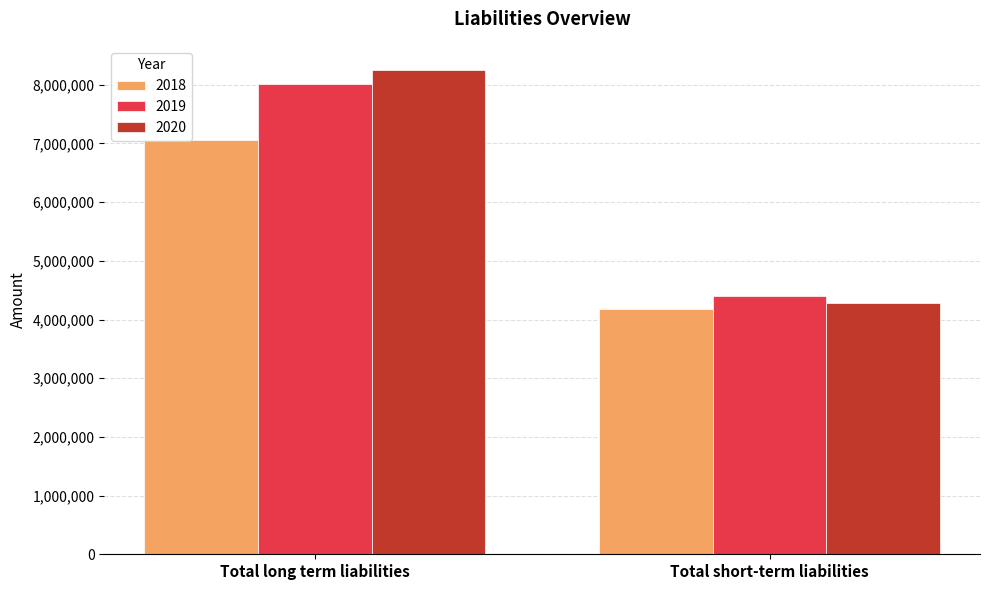

Between Total long term liabilities and Total short-term liabilities, which series saw the biggest shift?

2020